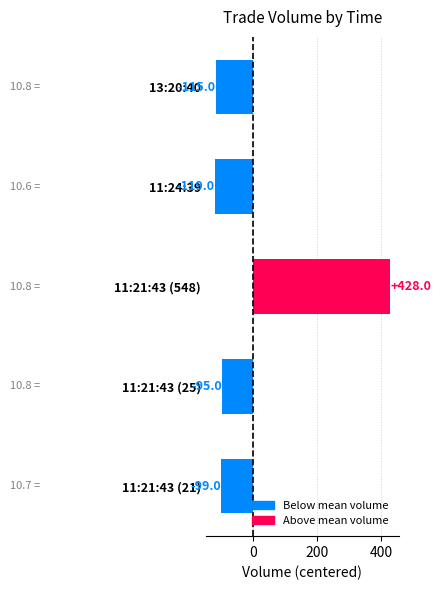

Reading top to bottom, transcribe all the data shown in this chart.

-115	-119	428	-95	-99